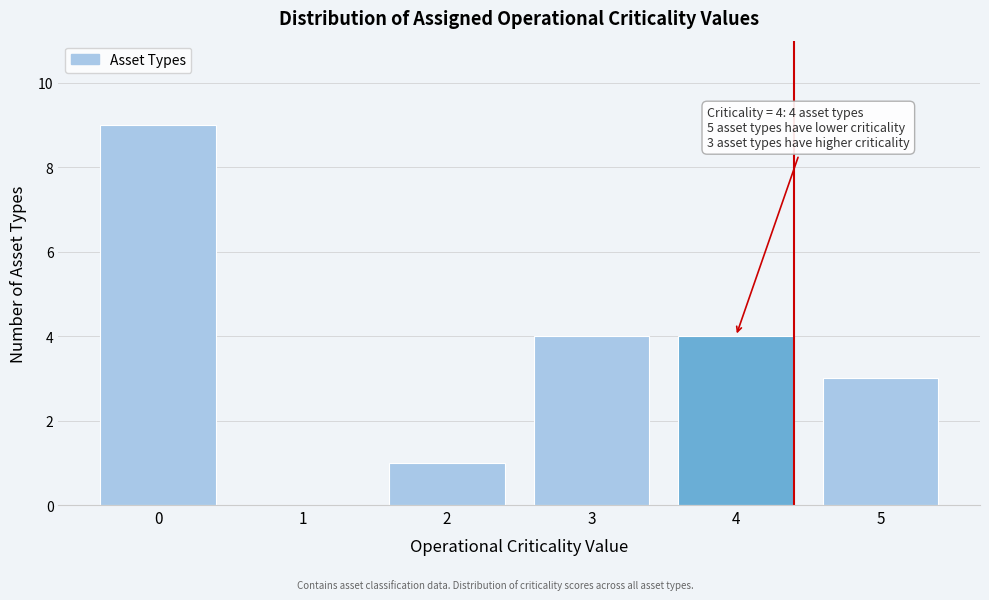

Over which range of the x-axis is the bar tallest?

-0.5 to 0.5